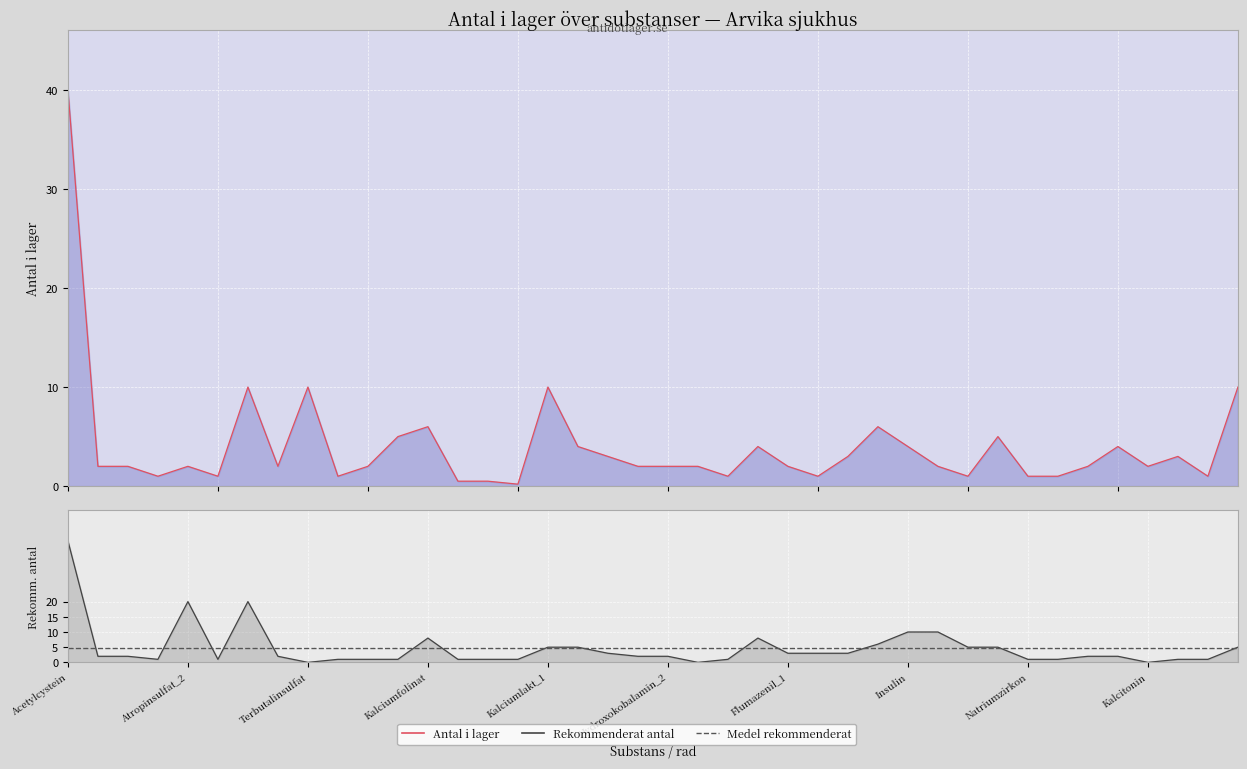

Which series has the largest total across all categories?

rekommenderat_antal